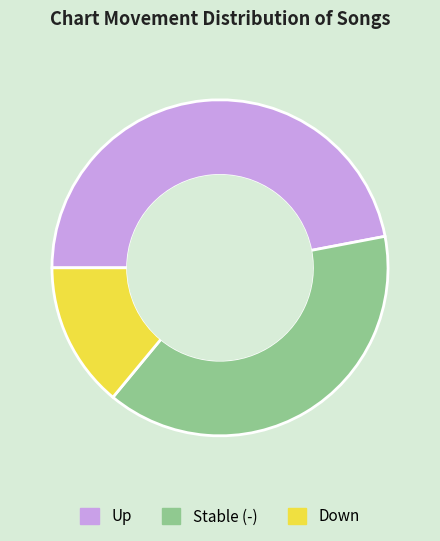

Between Up and Stable (-), which is larger?

Up